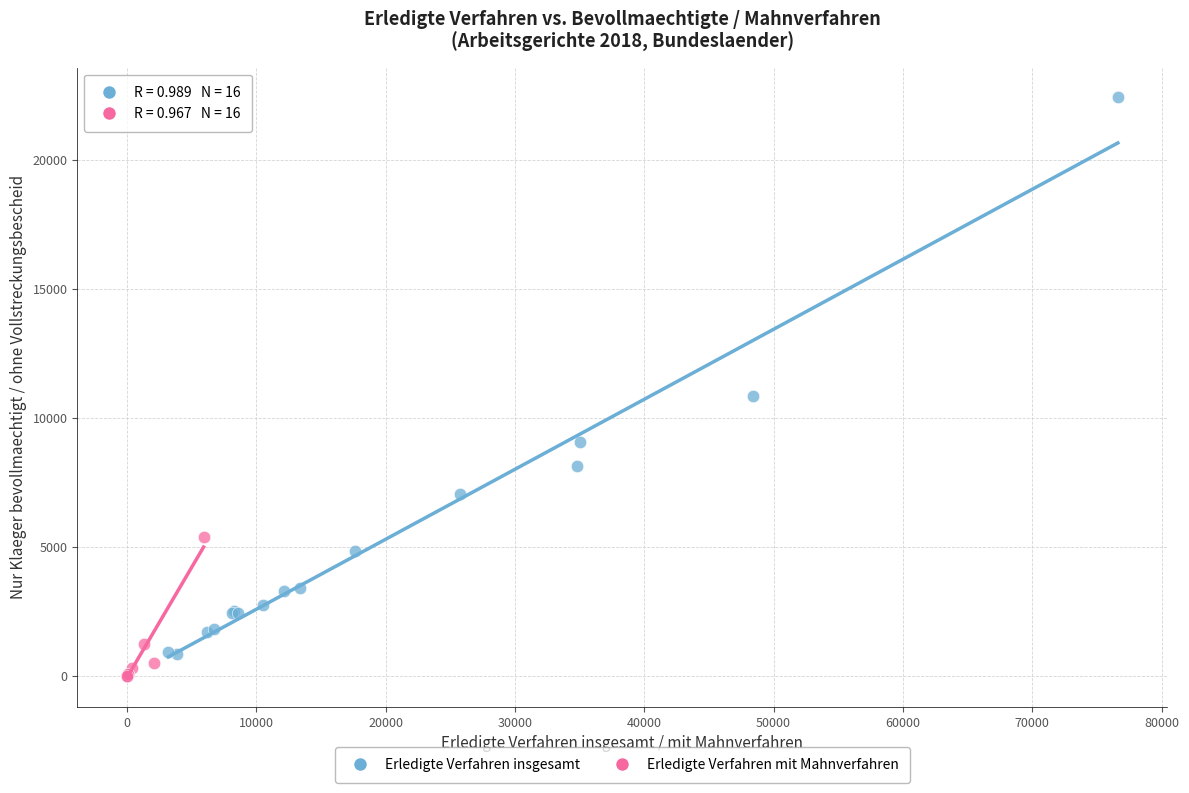

Which series has the widest spread of Y values?

Erledigte Verfahren insgesamt